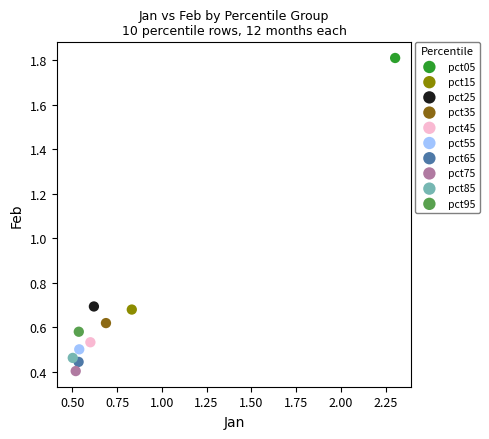

What are all the series names shown in the legend?

pct05, pct15, pct25, pct35, pct45, pct55, pct65, pct75, pct85, pct95